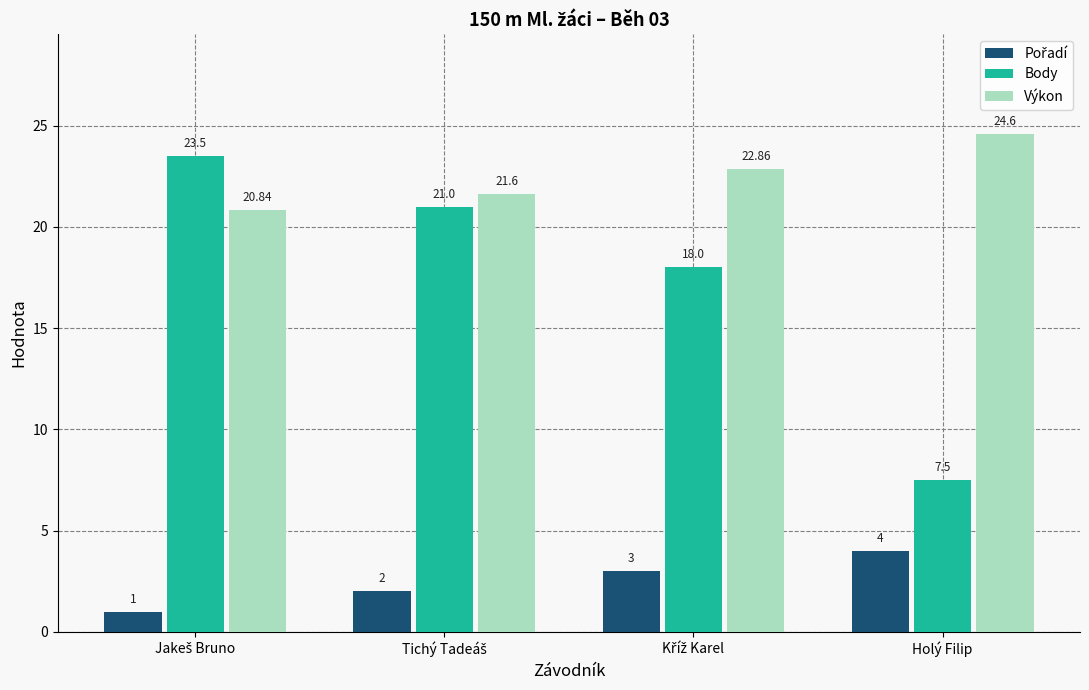

Does the chart contain any negative values?

No